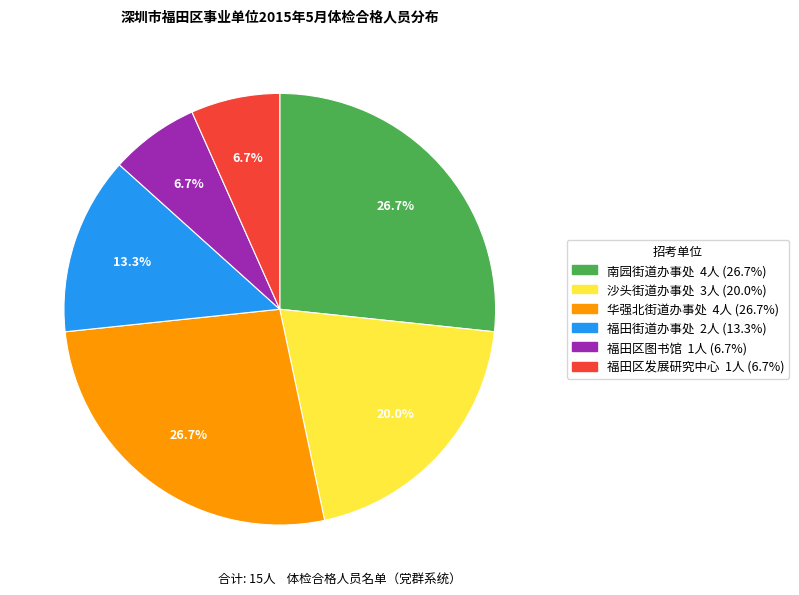

Is the sum of 南园街道办事处 and 福田区发展研究中心 greater than half?

No